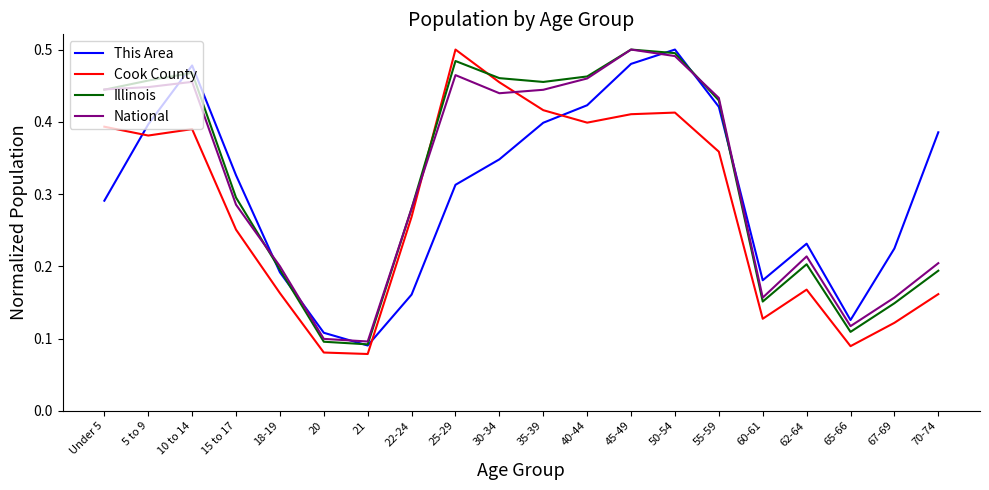

True or false: This Area has a value of 0.1 at 25-29.

False